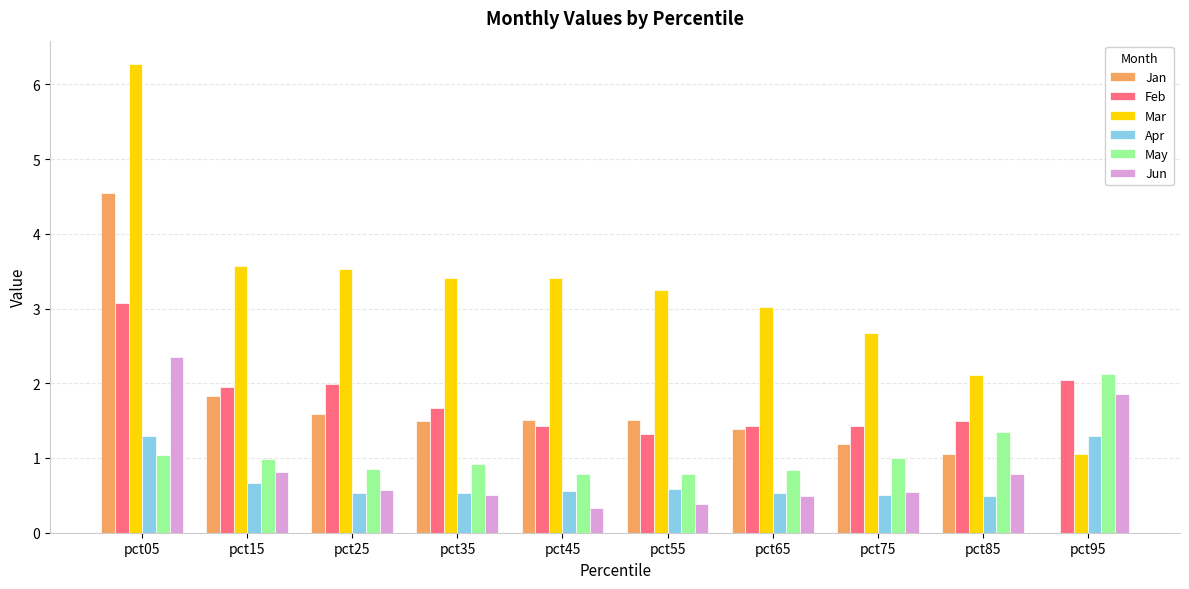

The Mar series shows 3.4 at pct45. True or false?

True